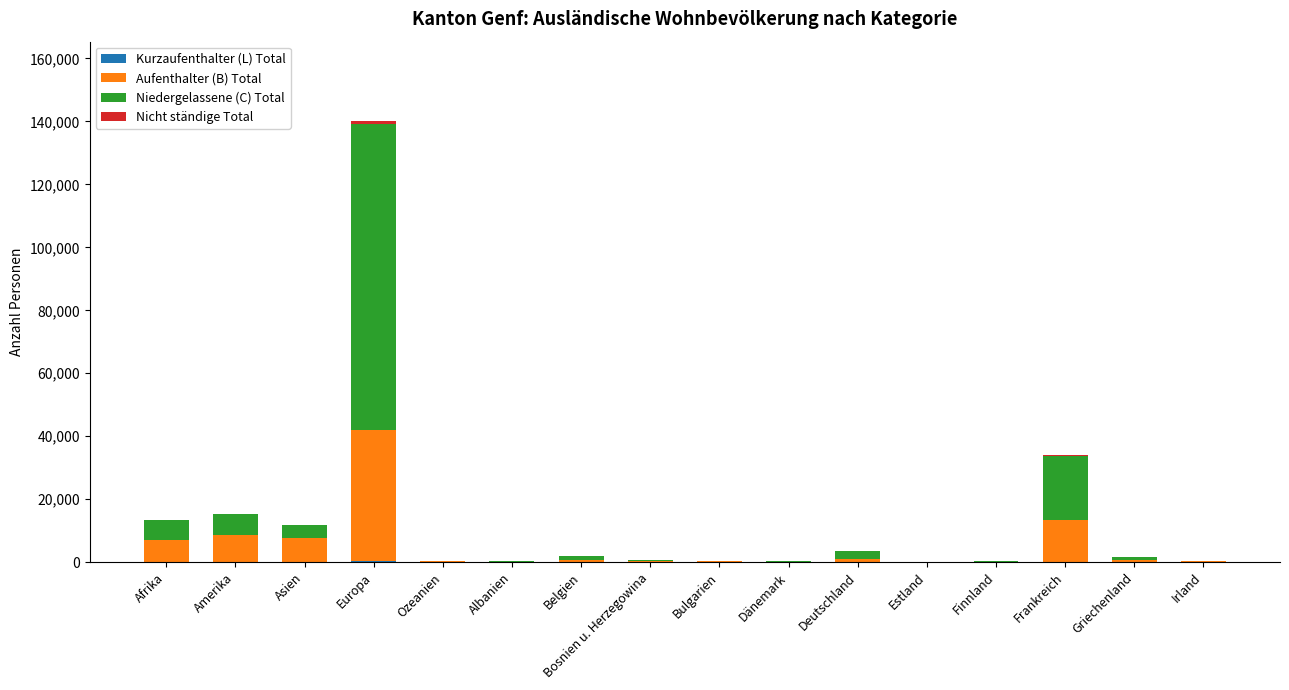

At which category is the sum across all series the highest?

Europa